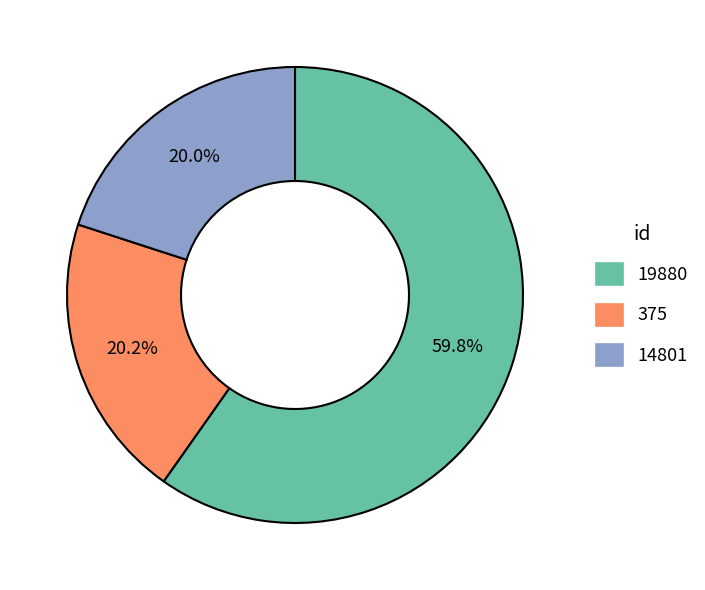

To the nearest percent, what is the average slice percentage?

33%